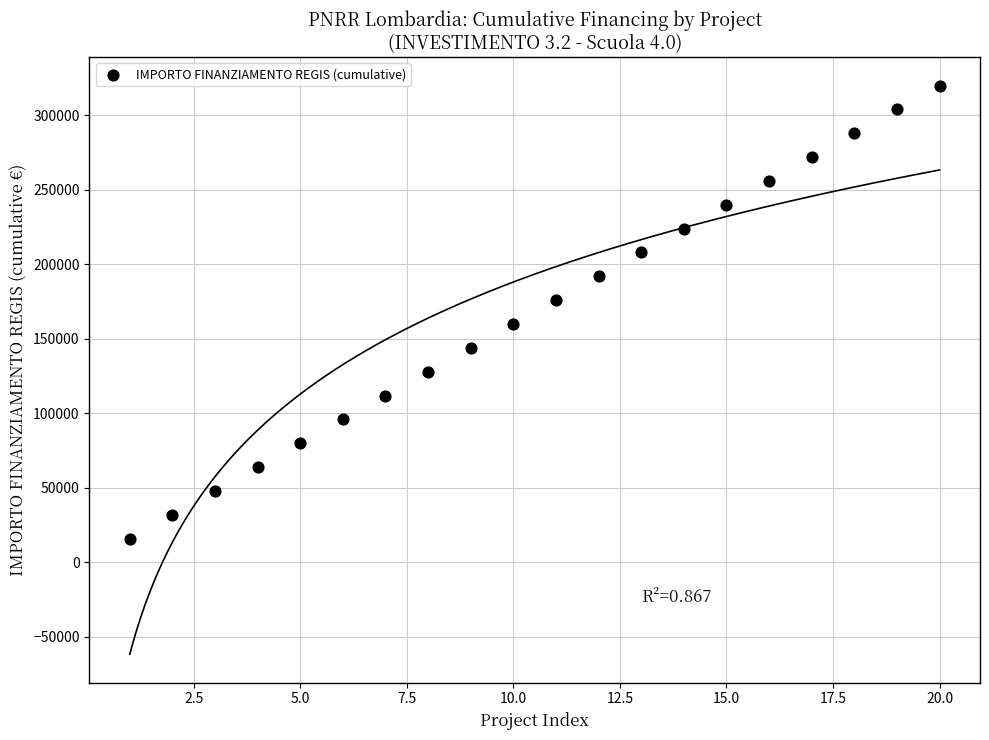

What is the range of Y values (max minus min)?

304000